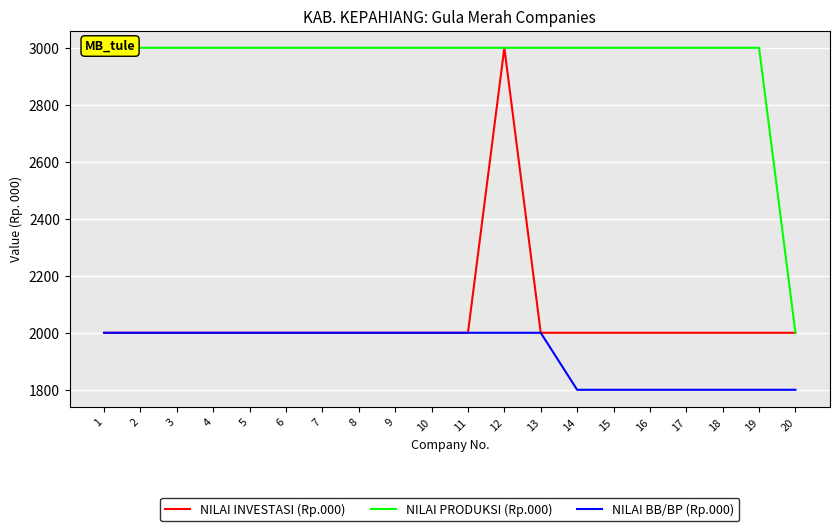

Where is NILAI INVESTASI (Rp.000) nearest to the value 2500?

1